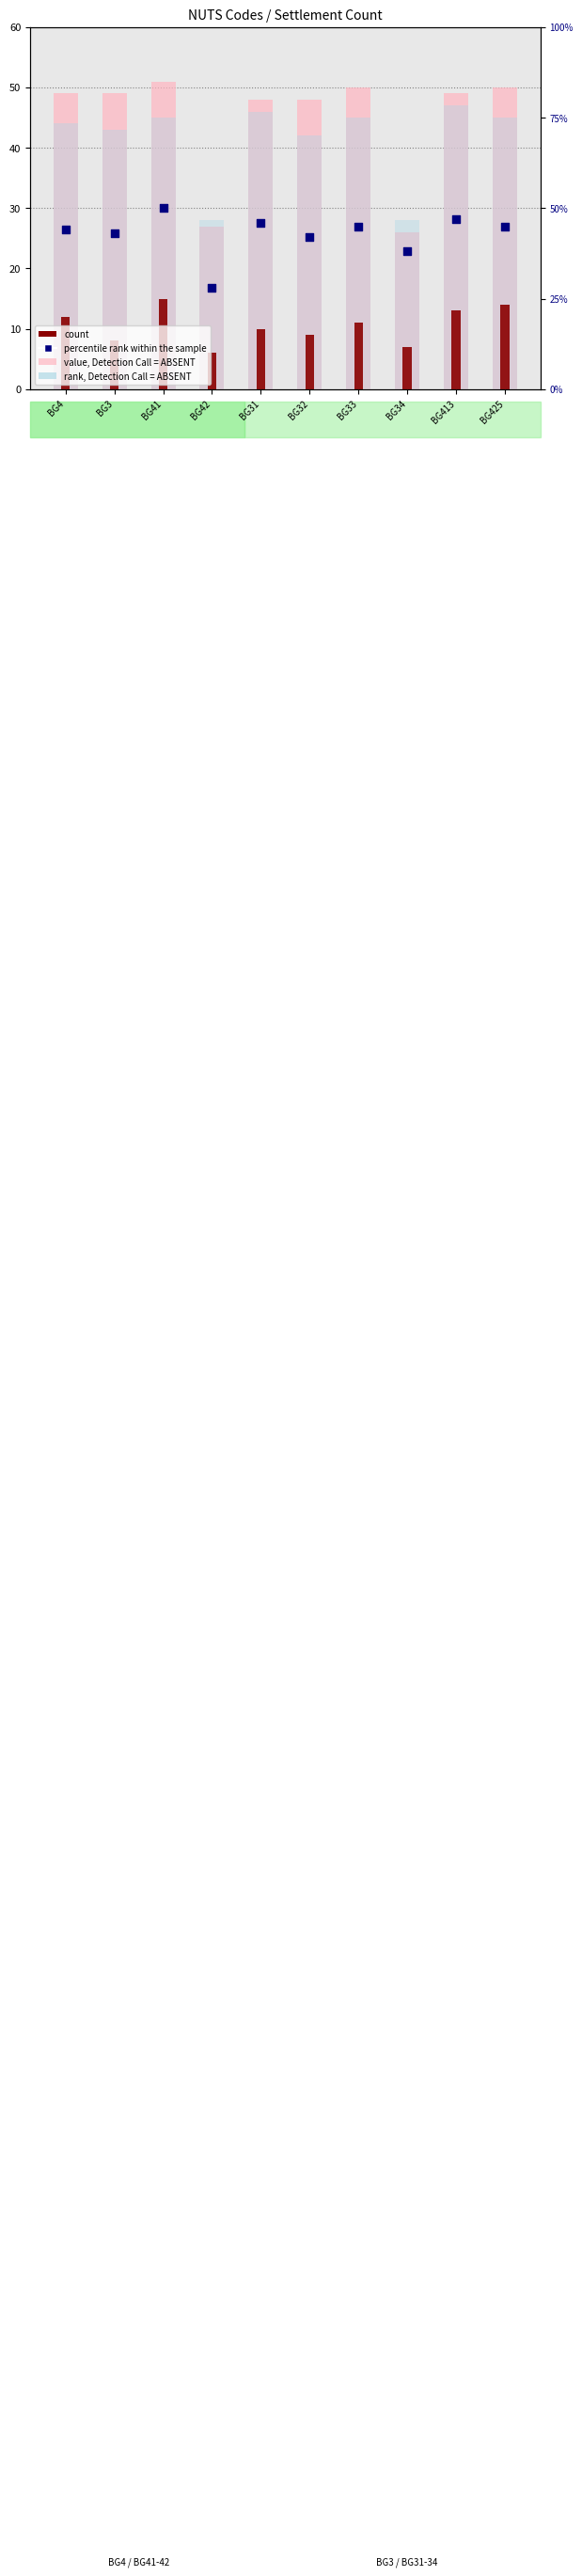

Which series contains the lowest Y value?

count